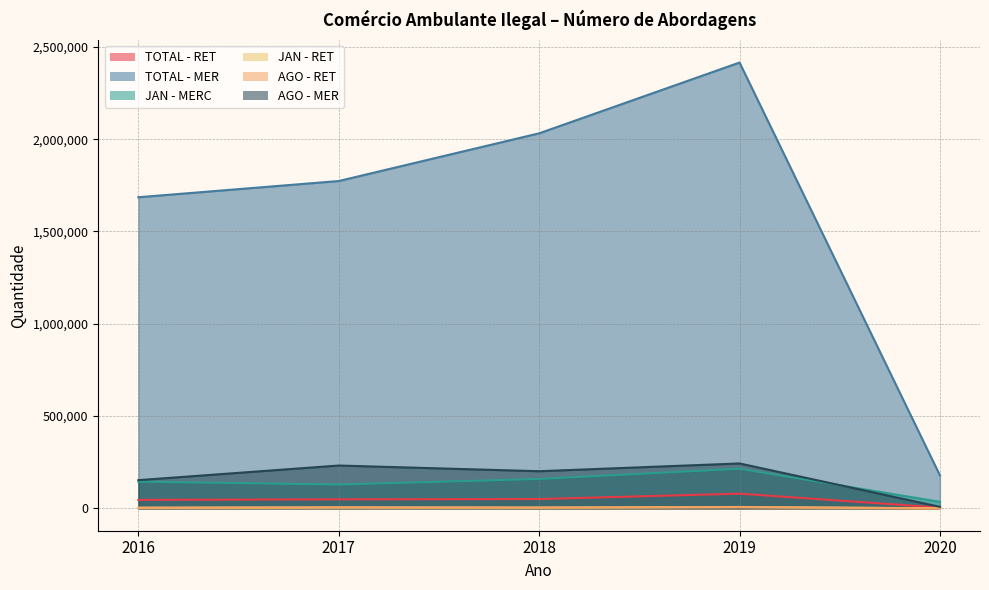

What is the average value of the TOTAL - MER series?

1616862